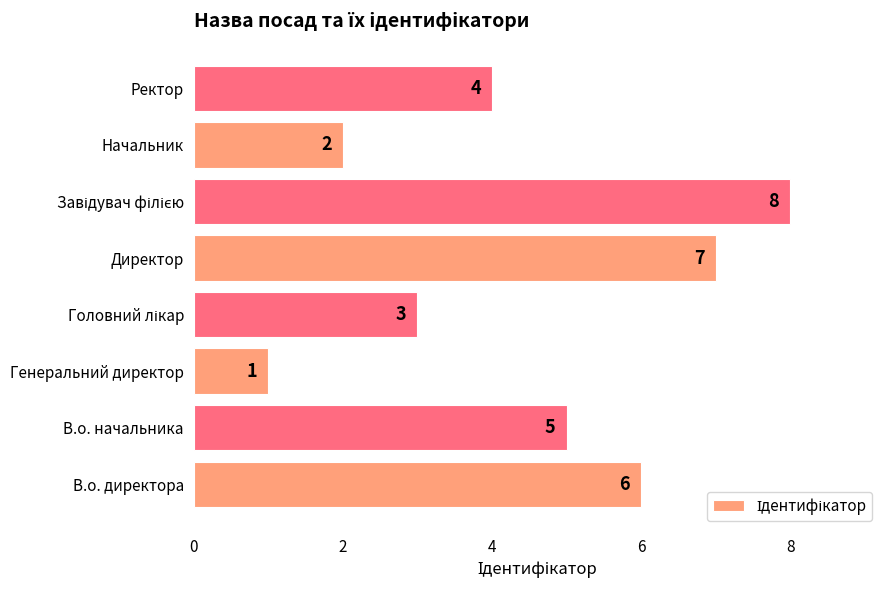

What is the ratio of the value at В.о. директора to the value at Начальник?

3.0